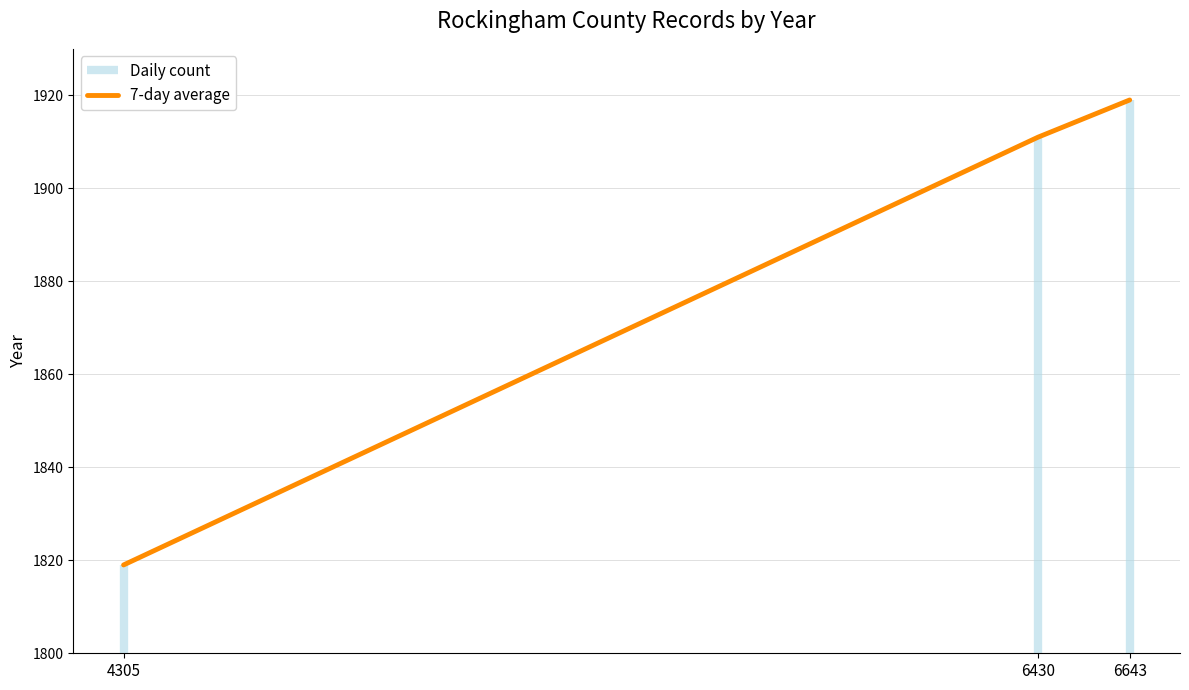

What is the change in value from 6430 to 6643?

+8